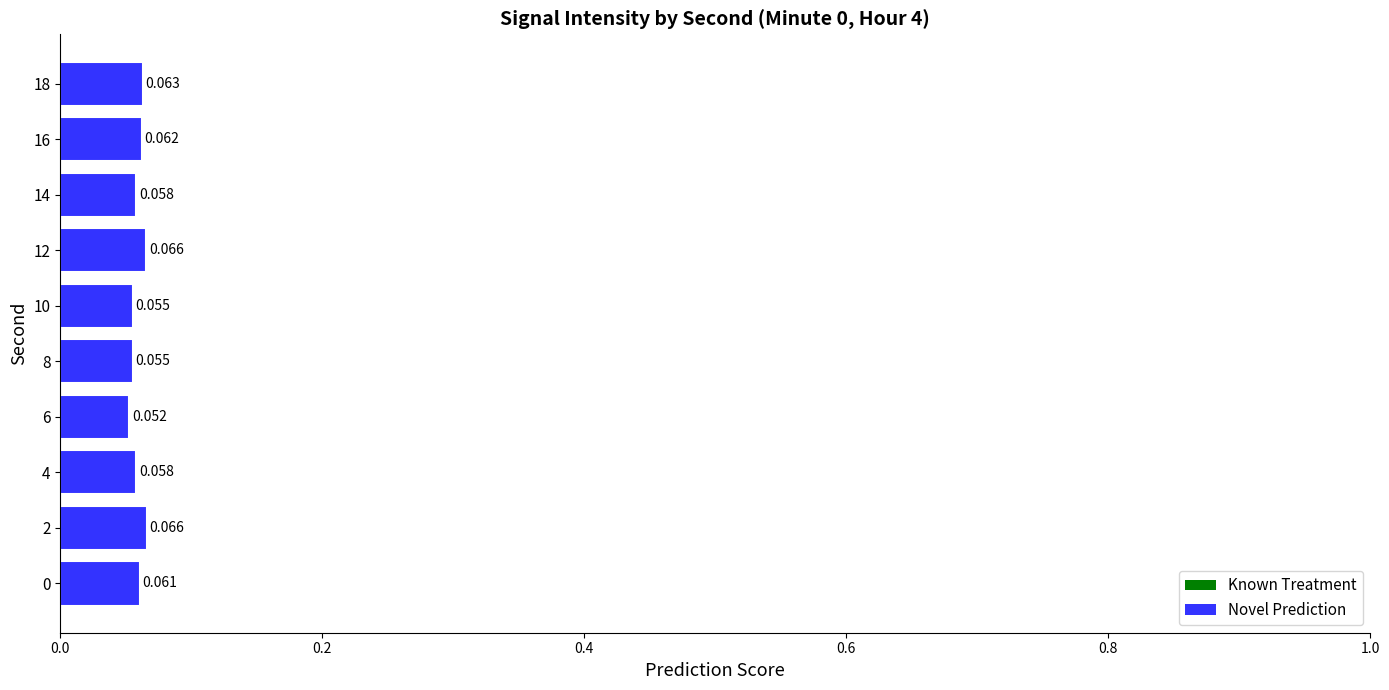

How many categories are shown in the chart?

10